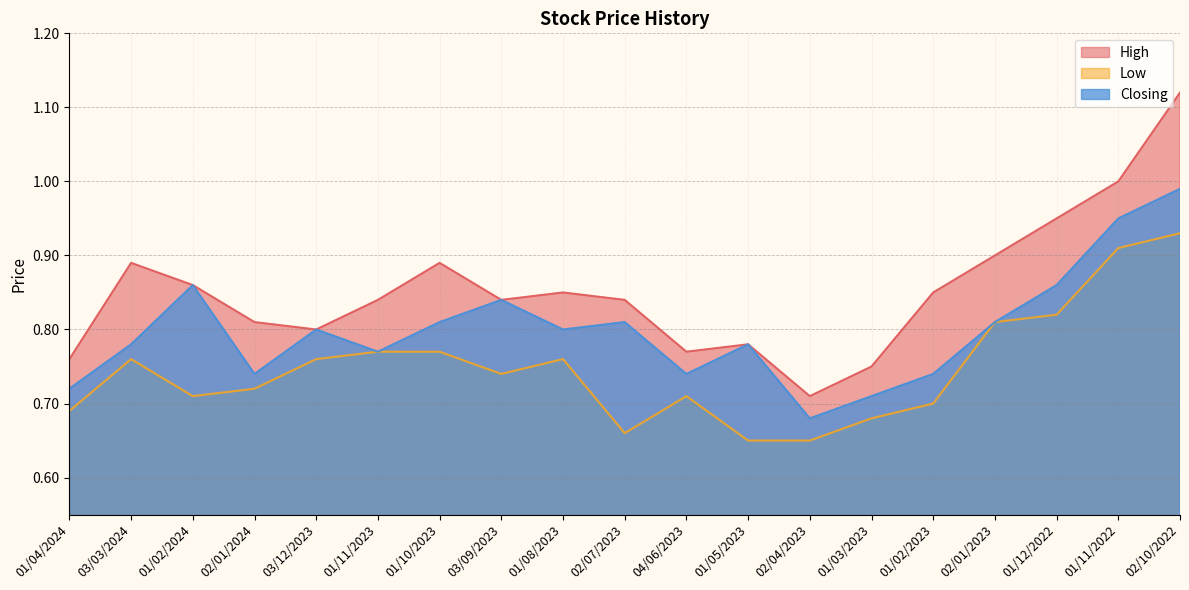

Which series has the largest range (max minus min)?

High